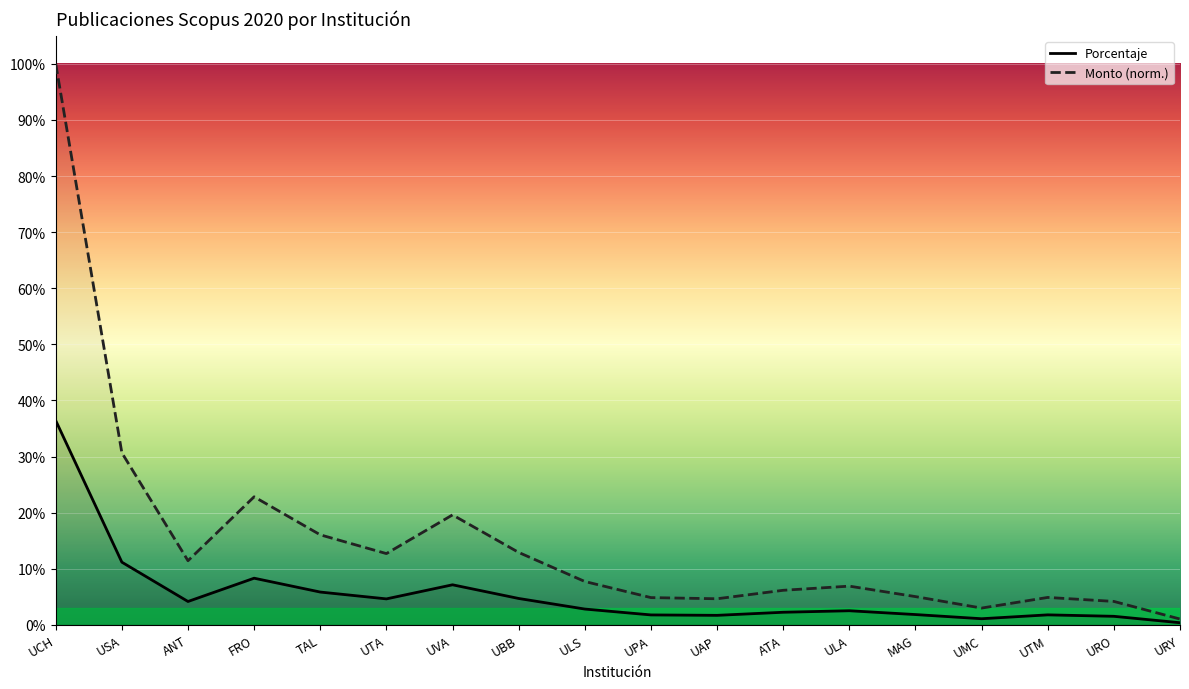

Which has a higher value, ATA or UMC?

ATA